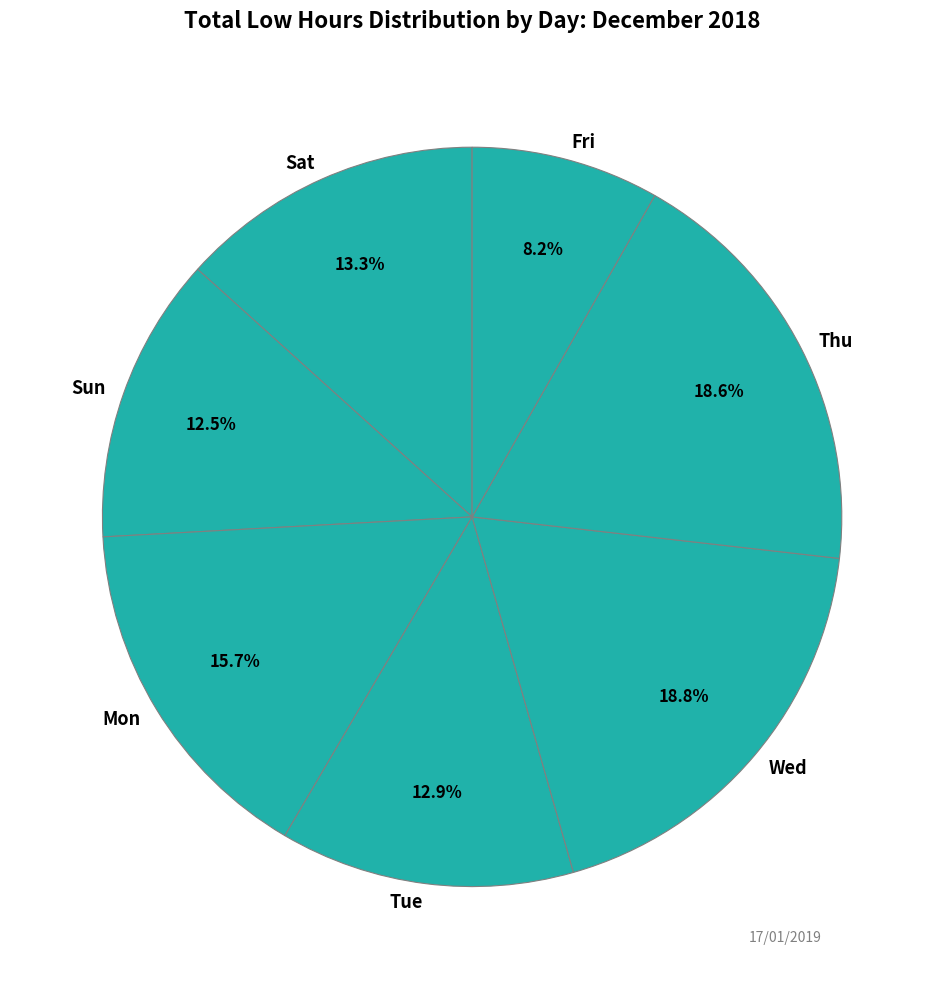

How much of the chart is everything except Tue?

87.1%